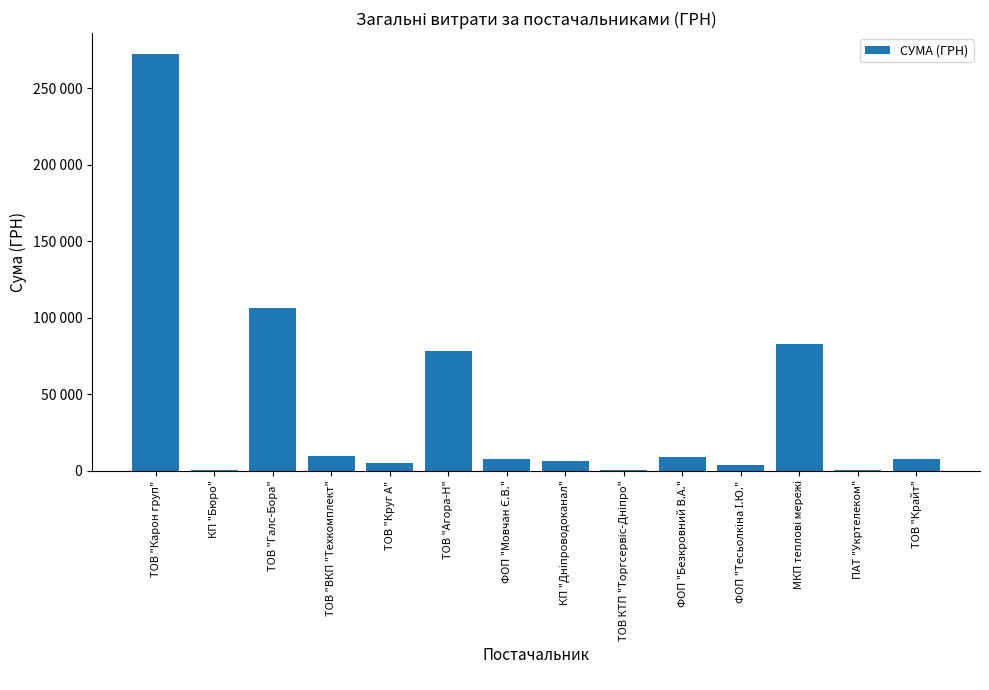

Reading left to right, list all the values displayed in this chart.

ТОВ "Карон груп"=272422.2	КП "Бюро"=84.5	ТОВ "Галс-Бора"=106147.1	ТОВ "ВКП "Техкомплект"=9270.0	ТОВ "Круг А"=4802.1	ТОВ "Агора-Н"=78041.1	ФОП "Мовчан Є.В."=7889.8	КП "Дніпроводоканал"=6109.0	ТОВ КТП "Торгсервіс-Дніпро"=264.6	ФОП "Безкровний В.А."=8762.8	ФОП "Тесьолкіна І.Ю."=3387.1	МКП теплові мережі=82834.0	ПАТ "Укртелеком"=355.0	ТОВ "Крайт"=7730.8